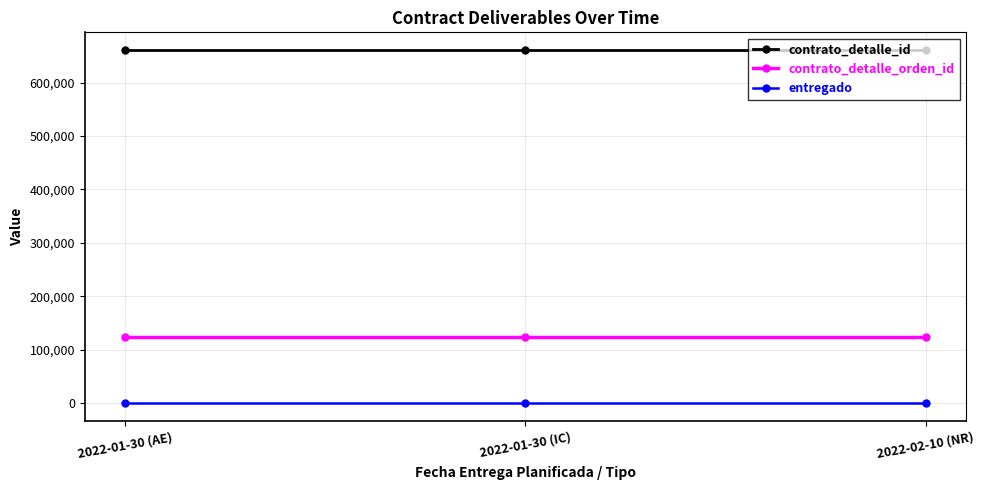

Rank the series by their average value, from lowest to highest.

entregado, contrato_detalle_orden_id, contrato_detalle_id